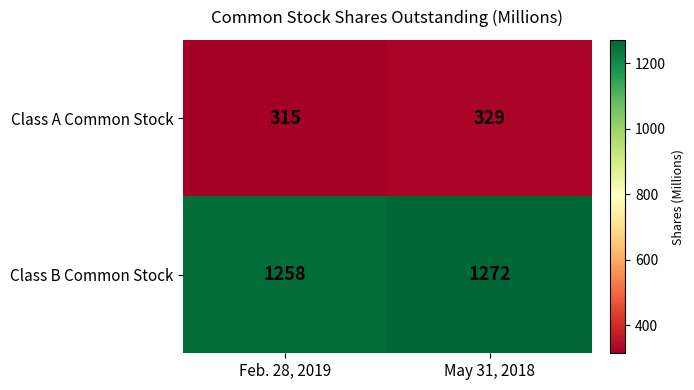

List the series in order of their overall mean, lowest first.

Class A Common Stock, Class B Common Stock